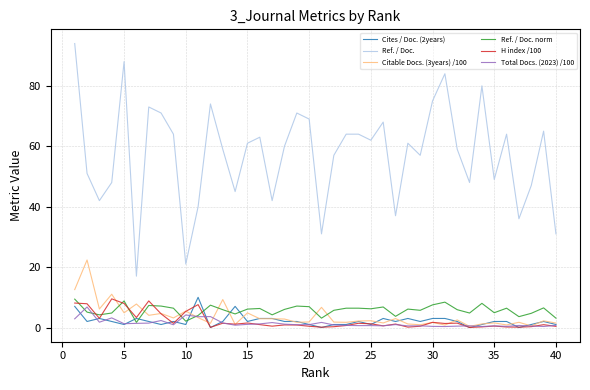

How many categories are shown in the chart?

40